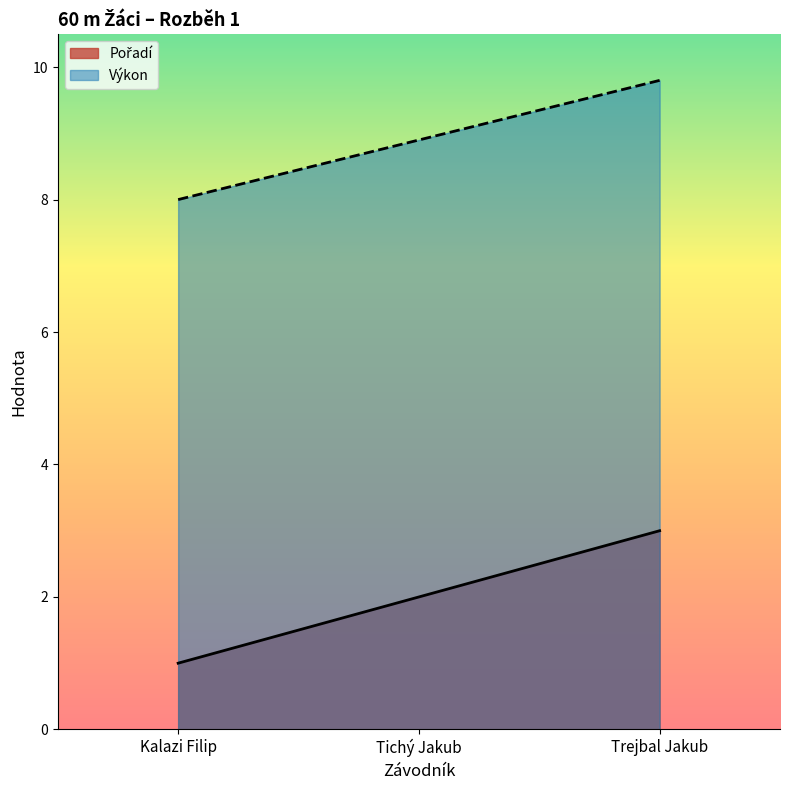

What are all the series names shown in the legend?

Pořadí, Výkon